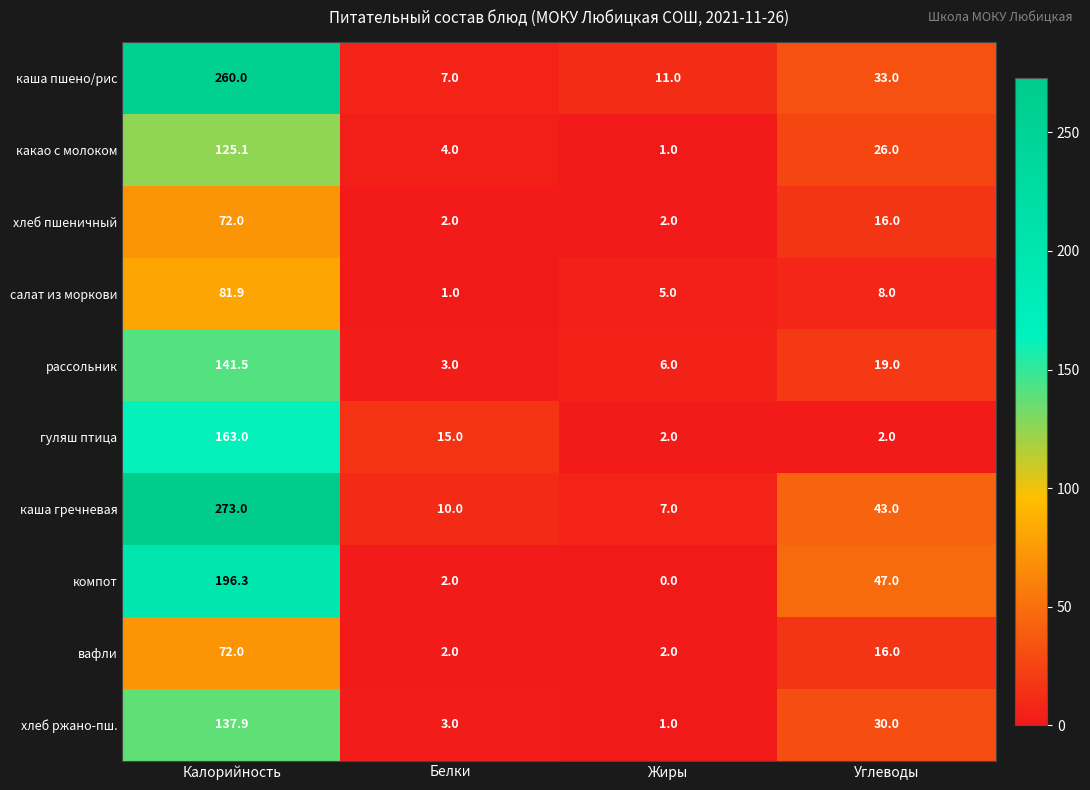

Count the number of data series in this chart.

10